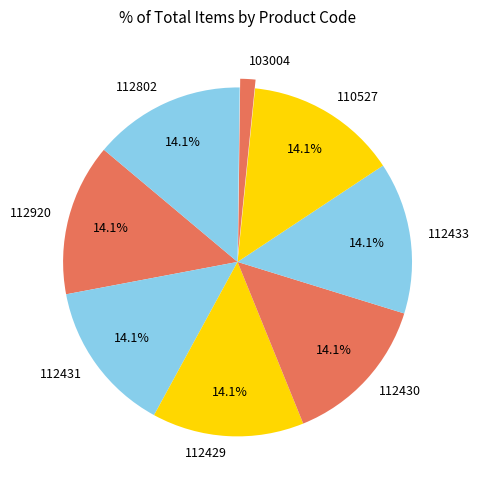

Does any single category account for the majority?

No